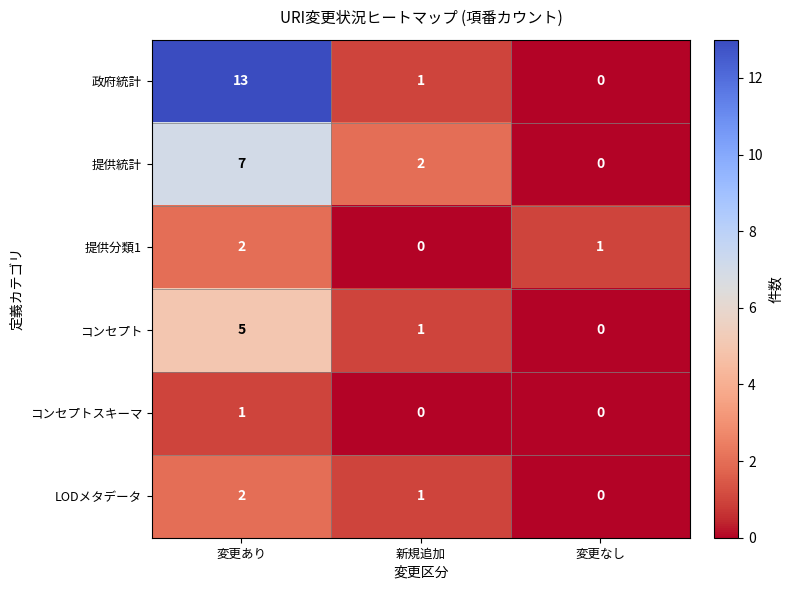

At how many categories does at least one series exceed 4?

1